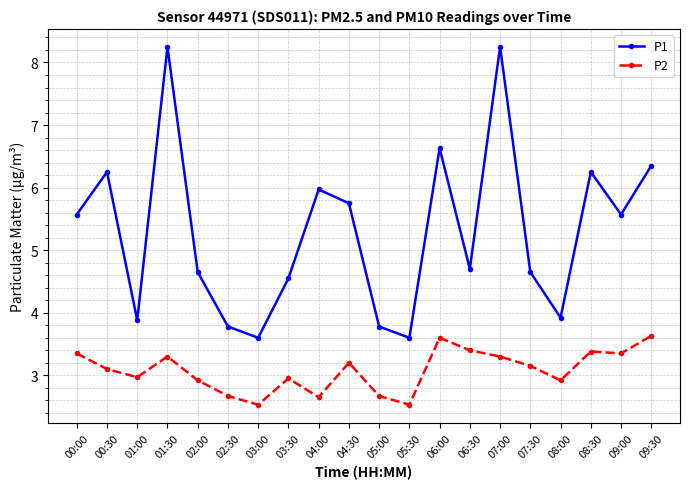

What is the difference between the second highest and second lowest values in the P2 series?

1.1